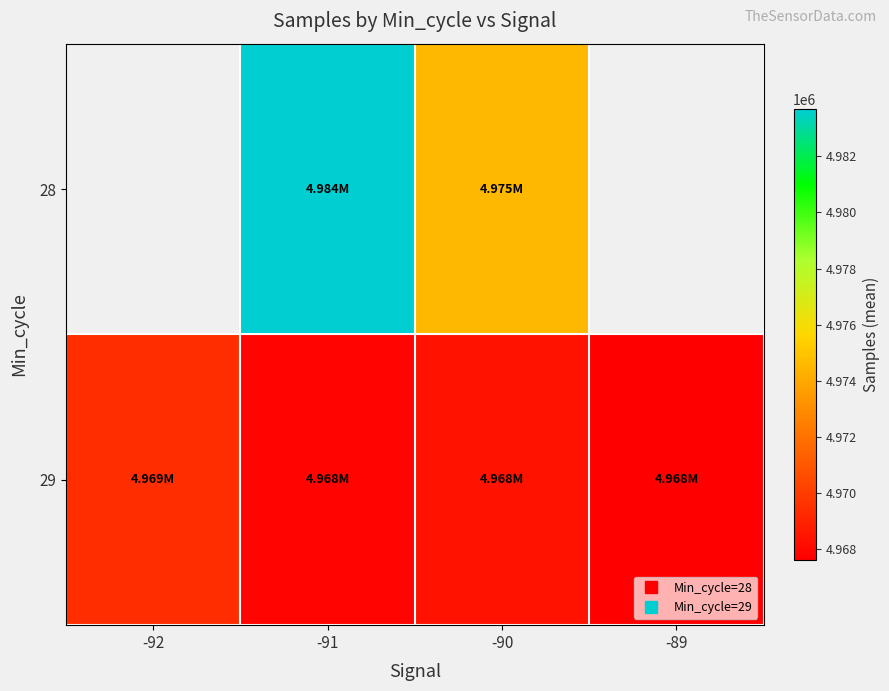

How many positive values does the 28 series have?

2